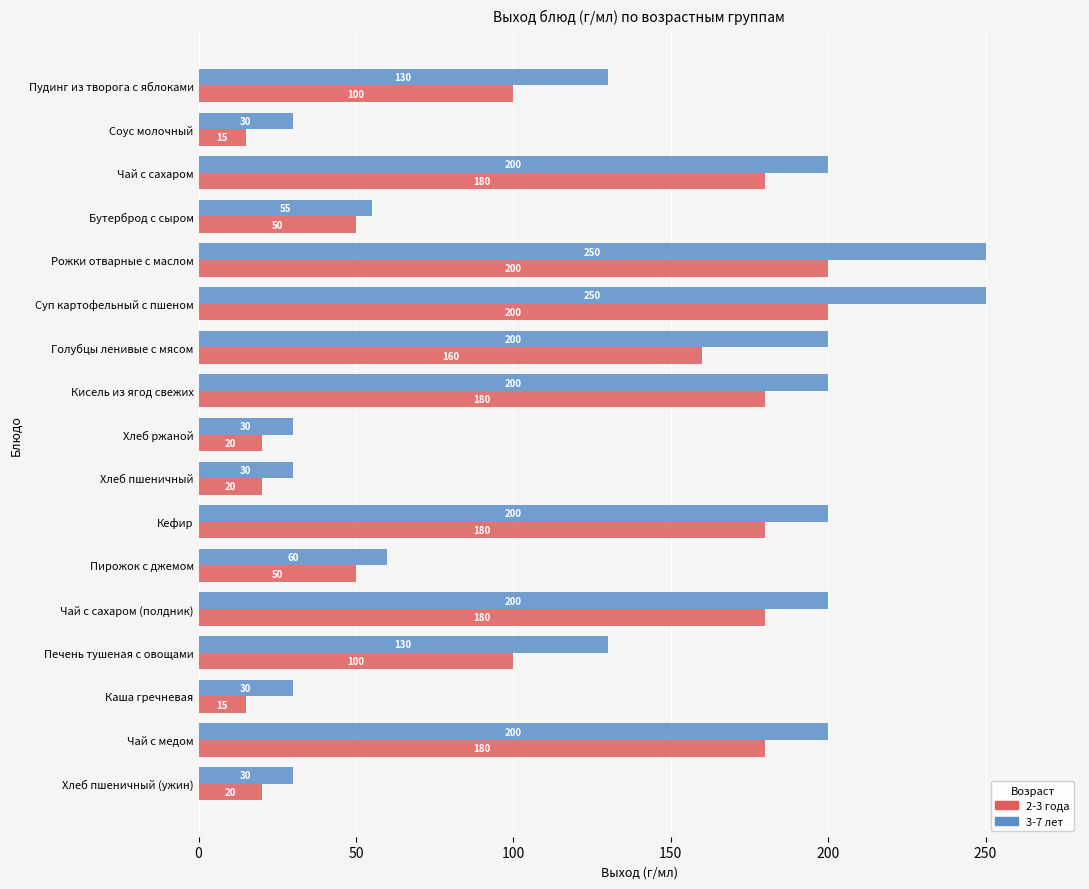

What is the total value across all series at Бутерброд с сыром?

105